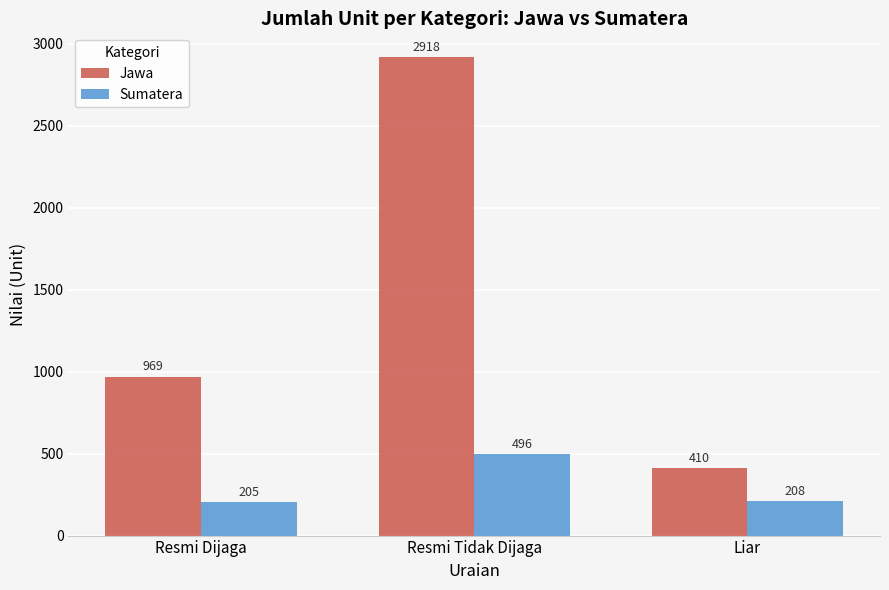

Rank the series by their maximum value, from highest to lowest.

Jawa, Sumatera